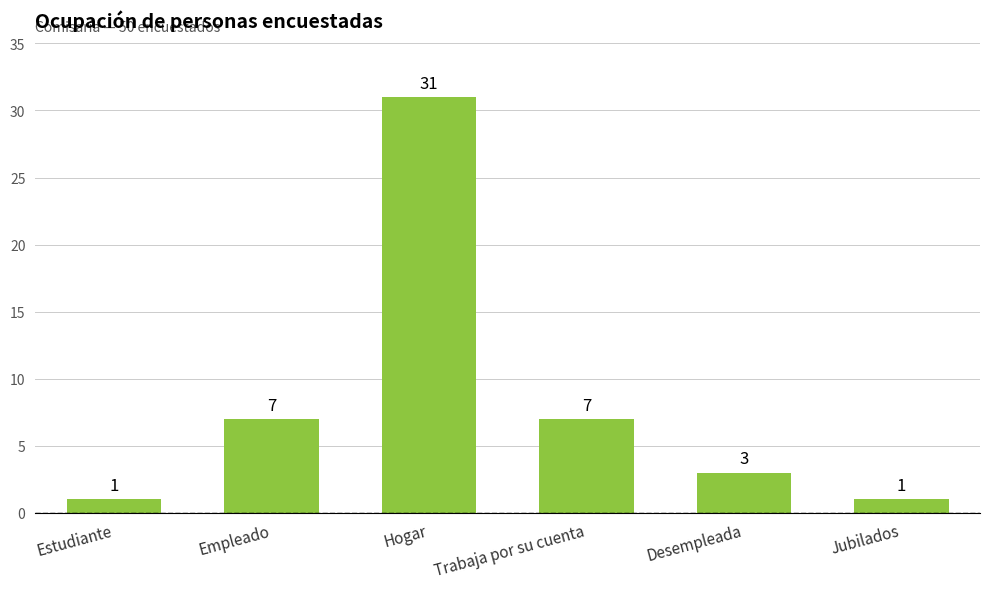

What is the minimum value shown in the chart?

1